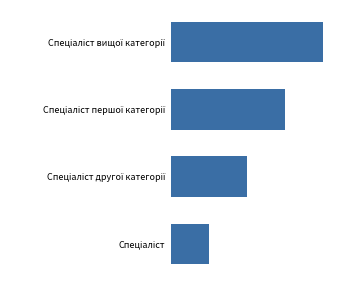

Are the bars horizontal?

Yes